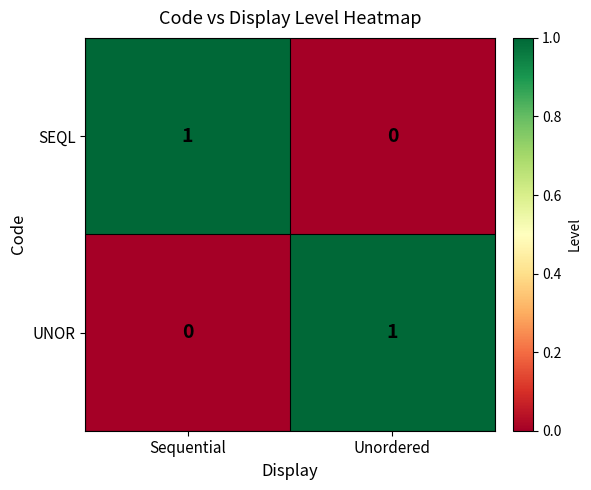

True or false: UNOR has a value of 0 at Sequential.

True